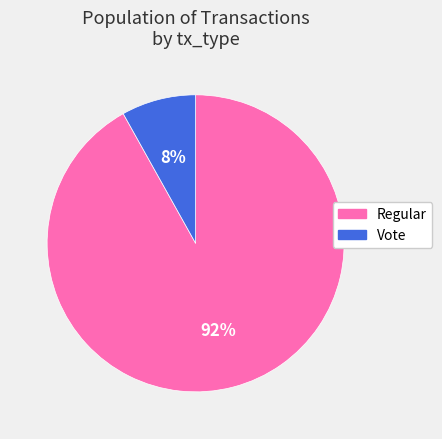

How many segments does this pie chart have?

2